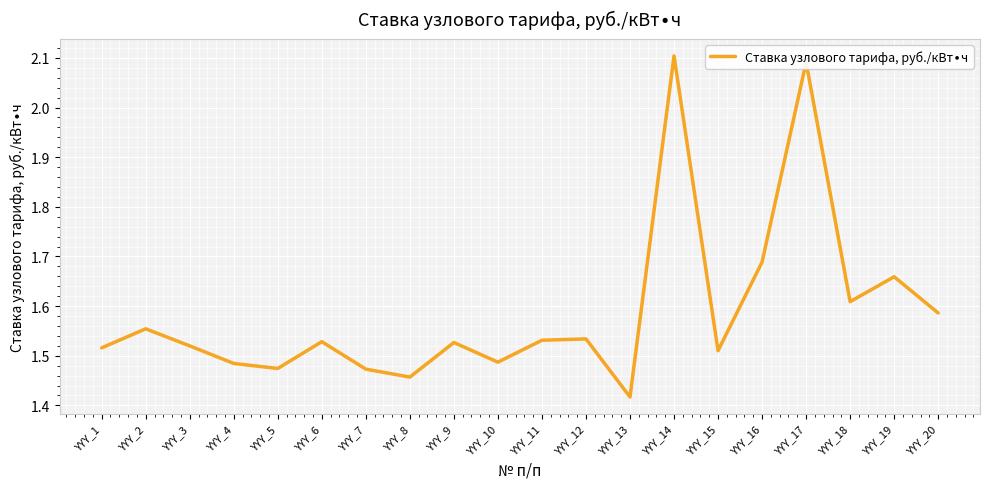

Approximately how many times larger is the value at YYY_12 compared to YYY_6?

1.0